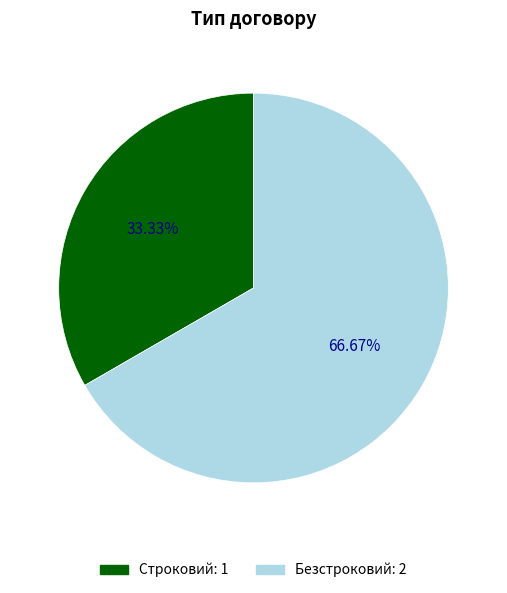

To the nearest percent, what percentage of the pie is Безстроковий?

67%